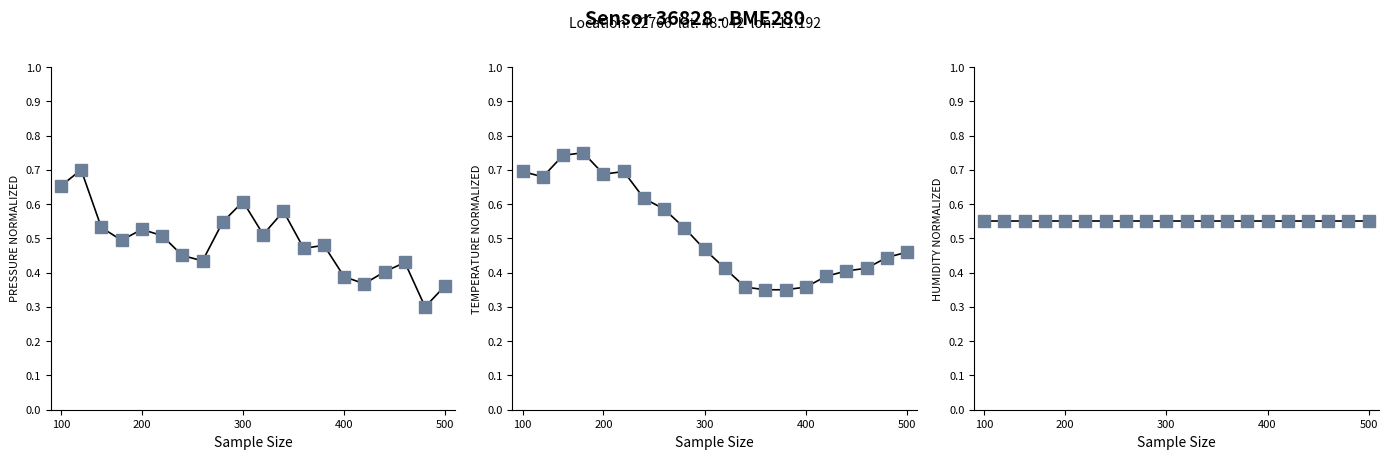

Reading right to left, extract all data points from this chart.

pressure: 0.4	0.3	0.4	0.4	0.4	0.4	0.5	0.5	0.6	0.5	0.6	0.5	0.4	0.5	0.5	0.5	0.5	0.5	0.7	0.7
temperature: 0.5	0.4	0.4	0.4	0.4	0.4	0.3	0.3	0.4	0.4	0.5	0.5	0.6	0.6	0.7	0.7	0.8	0.7	0.7	0.7
humidity: 0.6	0.6	0.6	0.6	0.6	0.6	0.6	0.6	0.6	0.6	0.6	0.6	0.6	0.6	0.6	0.6	0.6	0.6	0.6	0.6